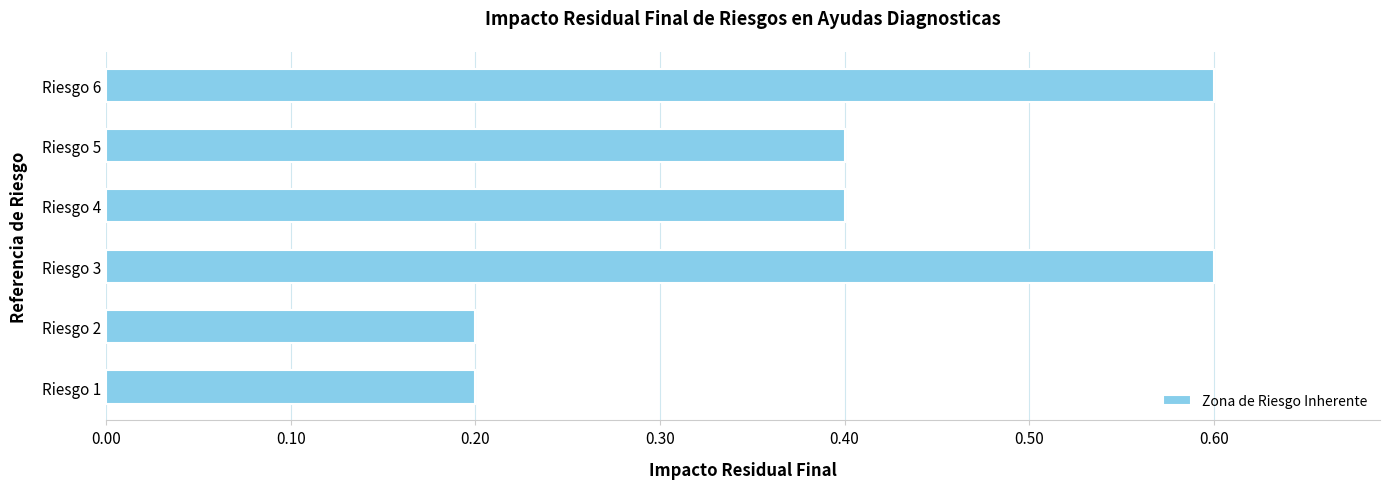

What is the sum of the values at Riesgo 4 and Riesgo 3?

1.0